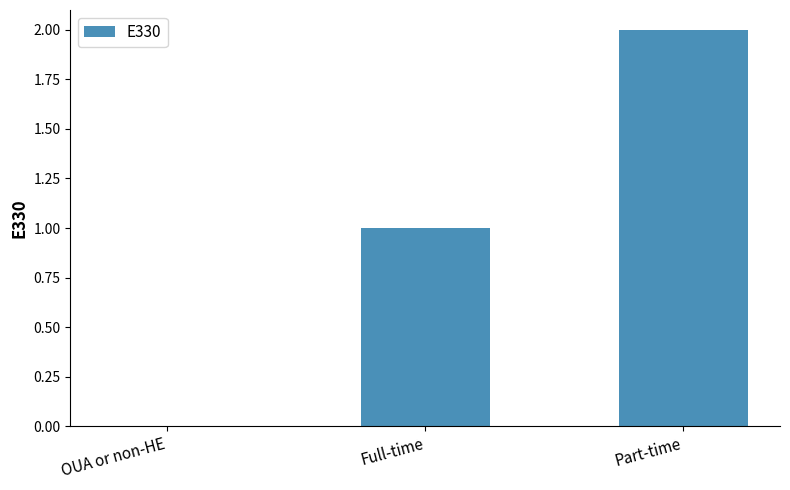

Reading left to right, extract all data points from this chart.

0	1	2